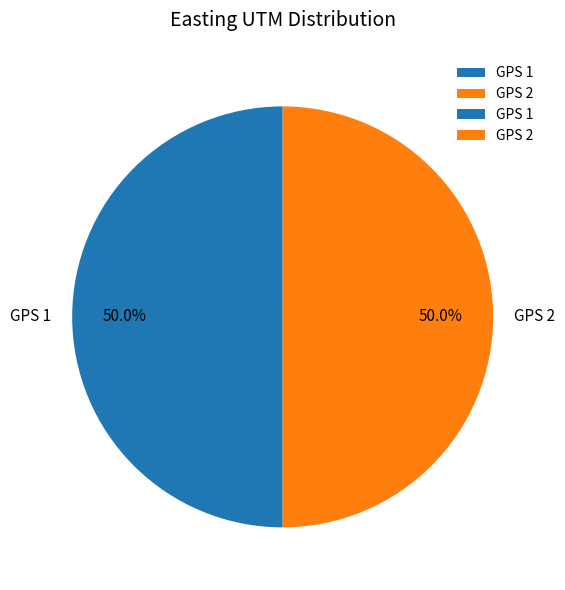

To the nearest percent, what is the average slice percentage?

50%